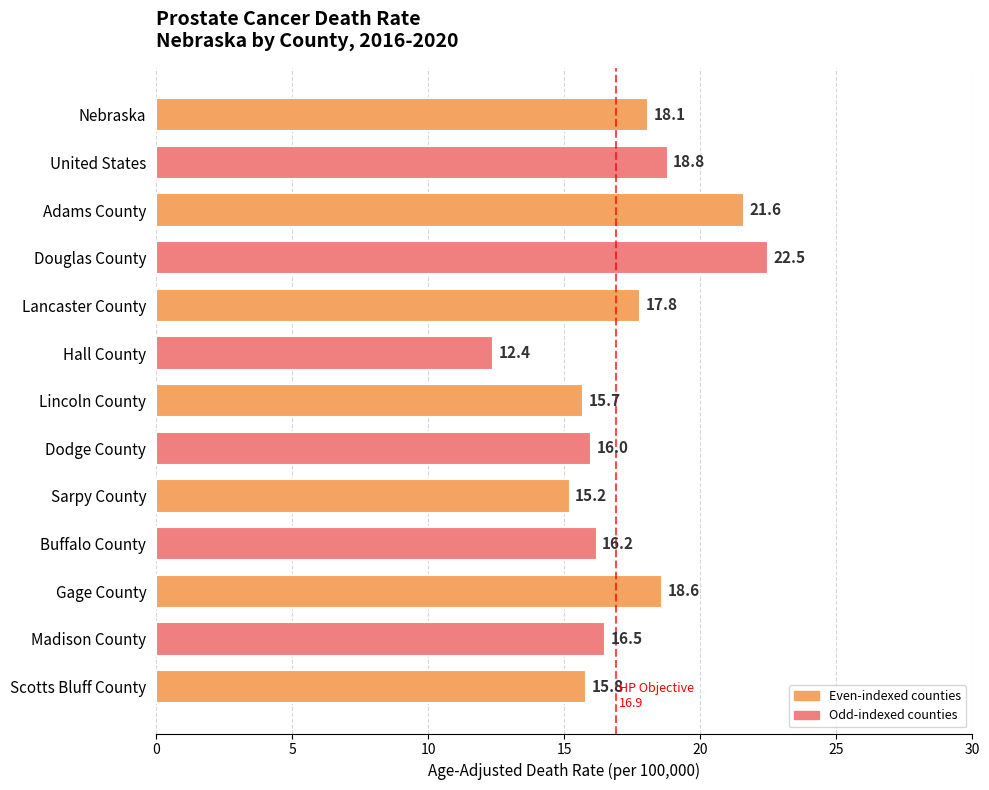

True or false: the data shows 17.8 at Lancaster County.

True